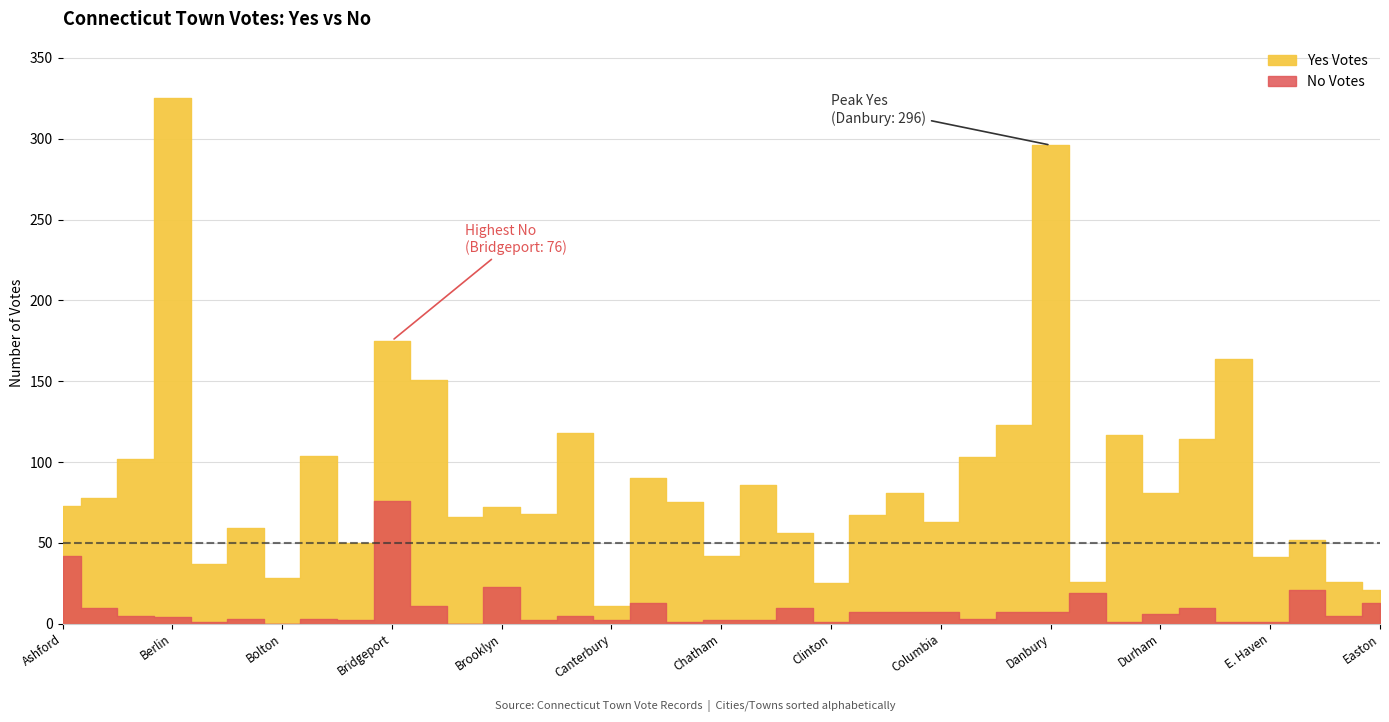

The value of No Votes at Brooklyn is 35. True or false?

False